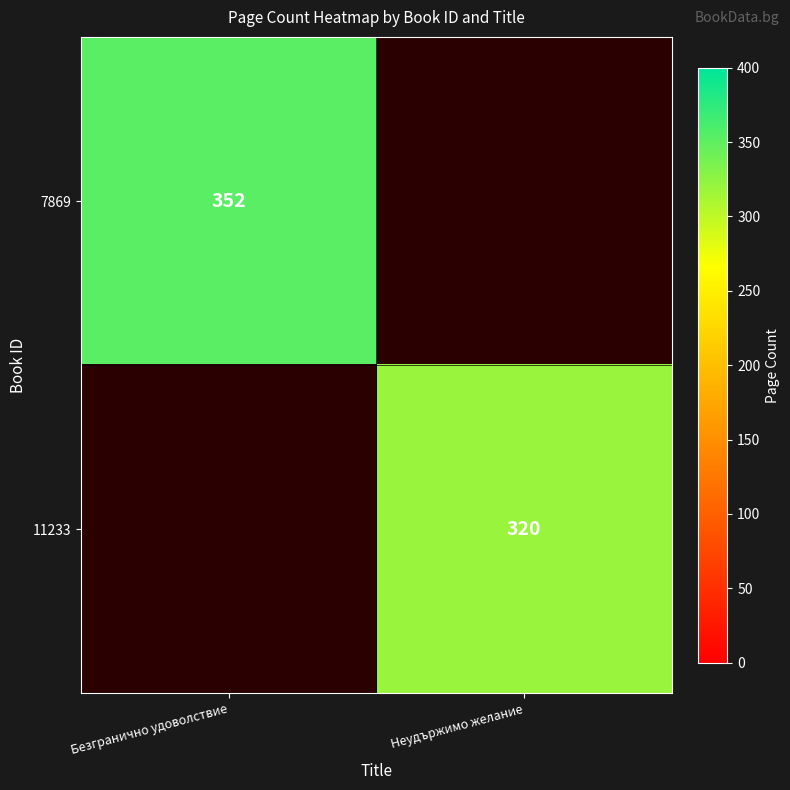

The value of 11233 at Неудържимо желание is 320. True or false?

True